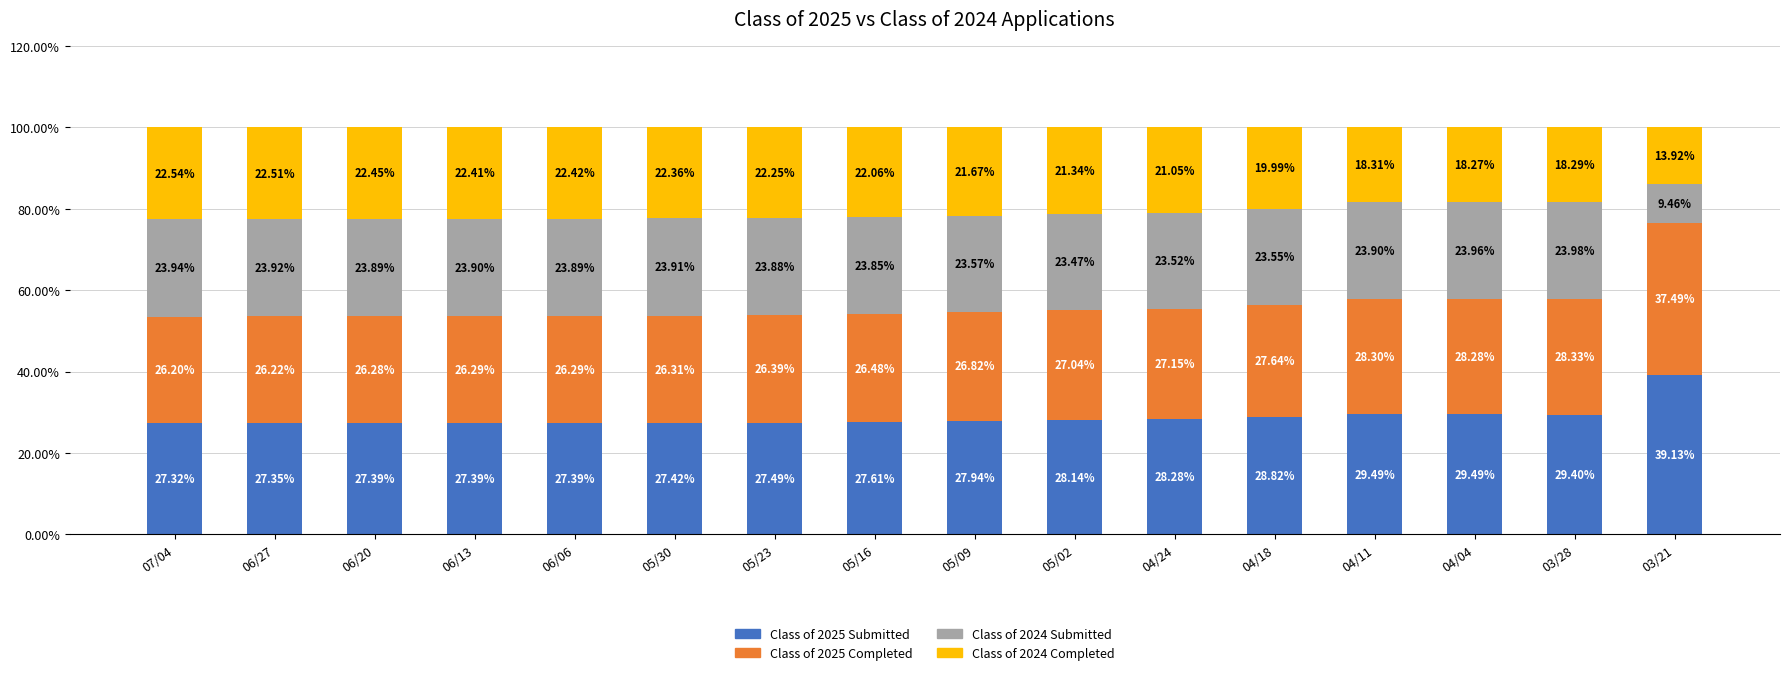

What is the difference between the Class of 2025 Submitted values at 07/04 and 04/04?

2.2